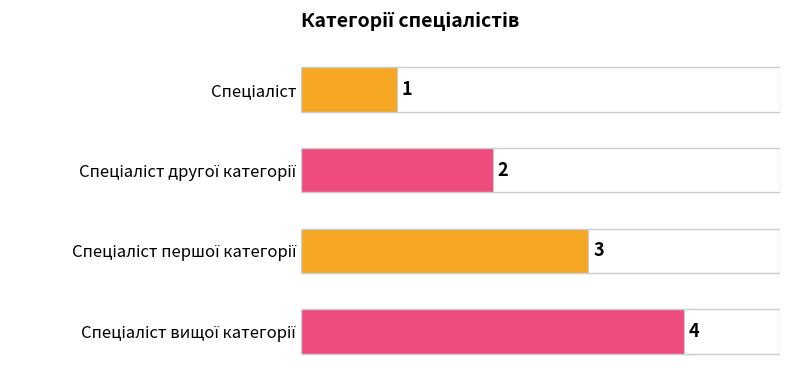

What is the value of the 1st bar from the top?

1